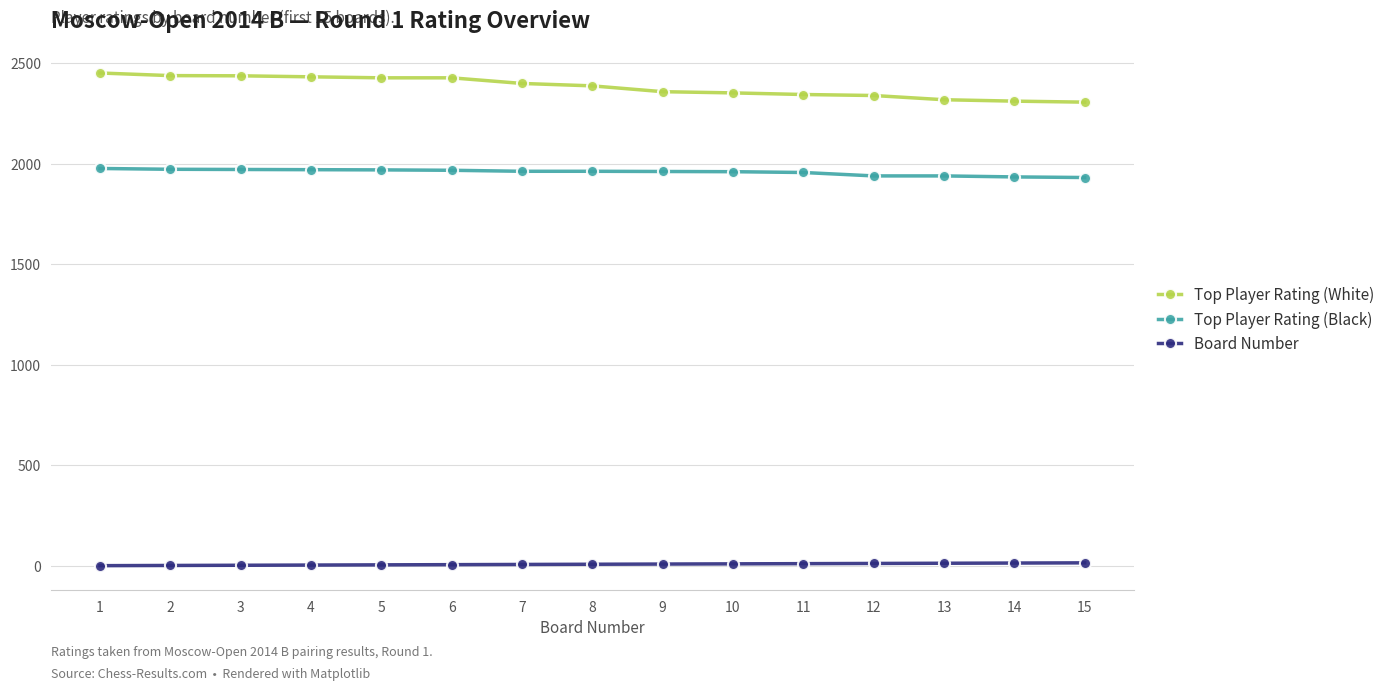

What is the difference between the maximum and minimum values in the Top Player Rating (White) series?

145